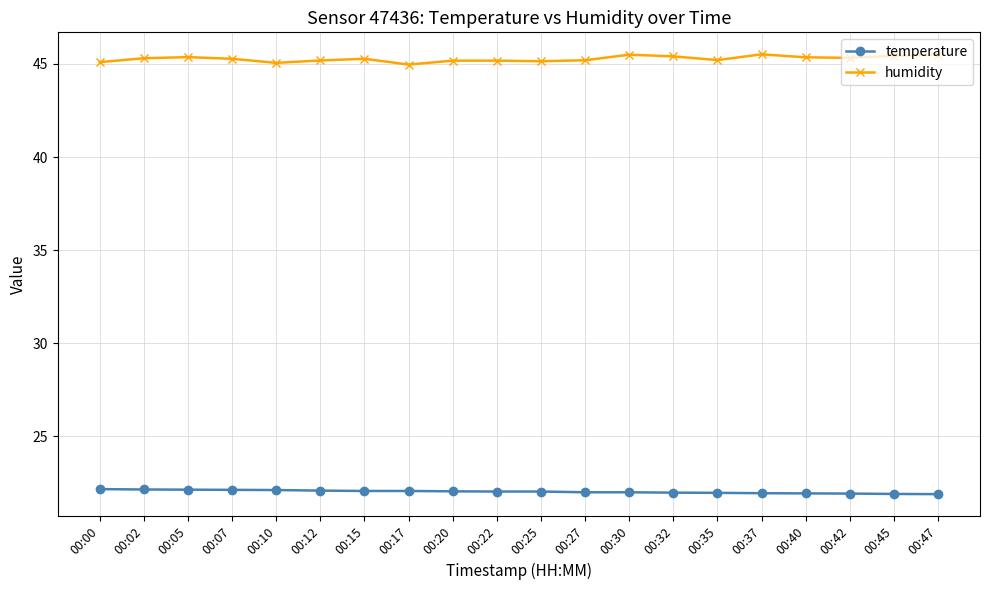

Is the value of temperature at 00:35 greater than the value of humidity at 00:20?

No